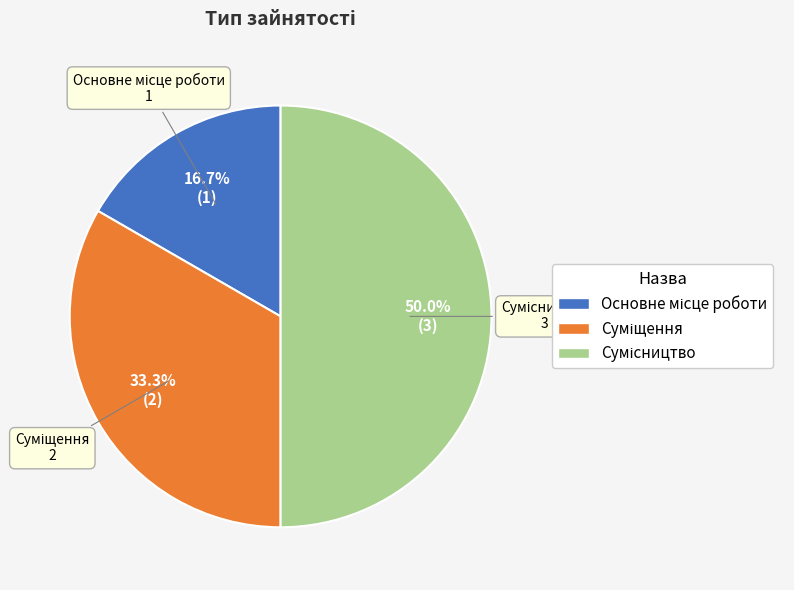

What is the total percentage of Сумісництво and Суміщення?

83.3%